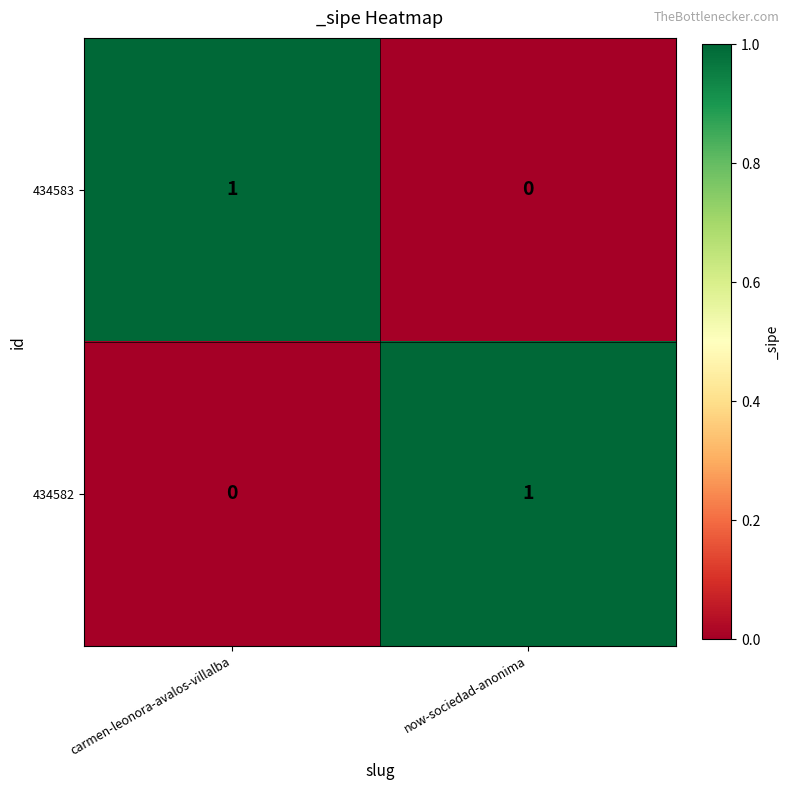

Which category has the lowest value in the 434582 series?

carmen-leonora-avalos-villalba